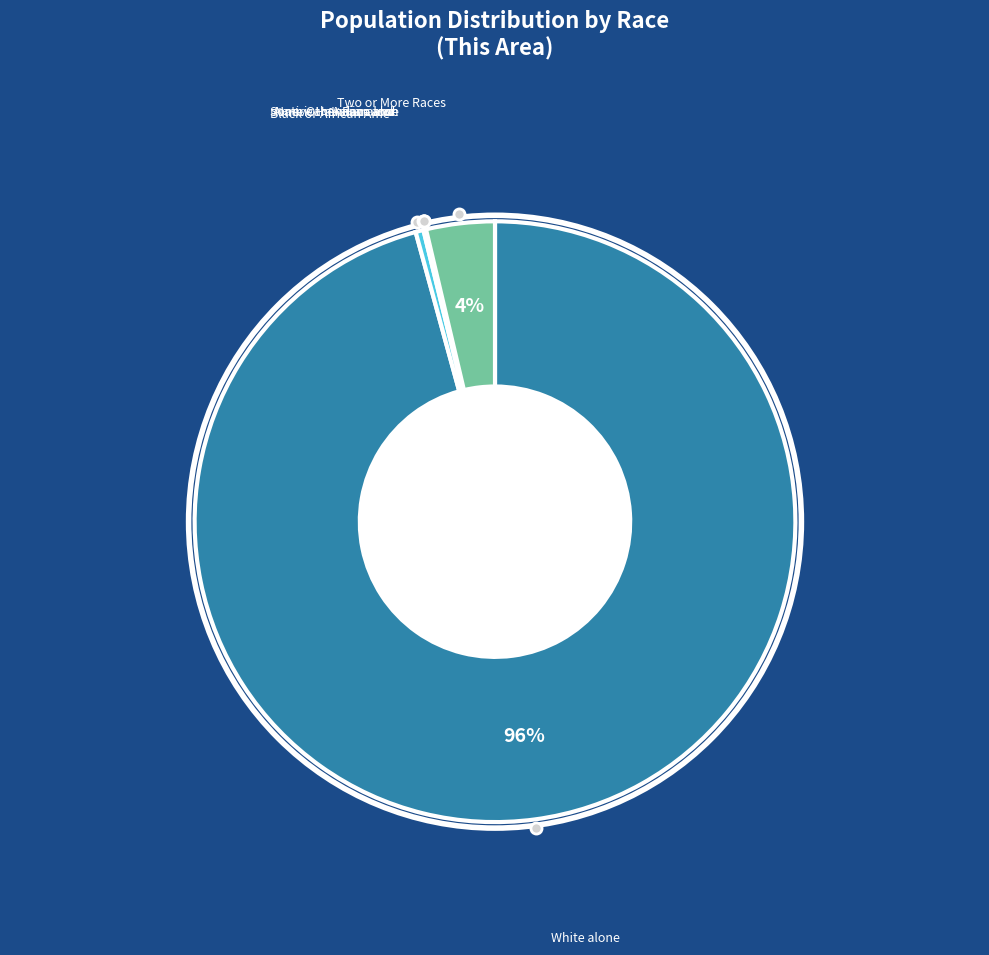

Is there a majority slice in this chart?

Yes